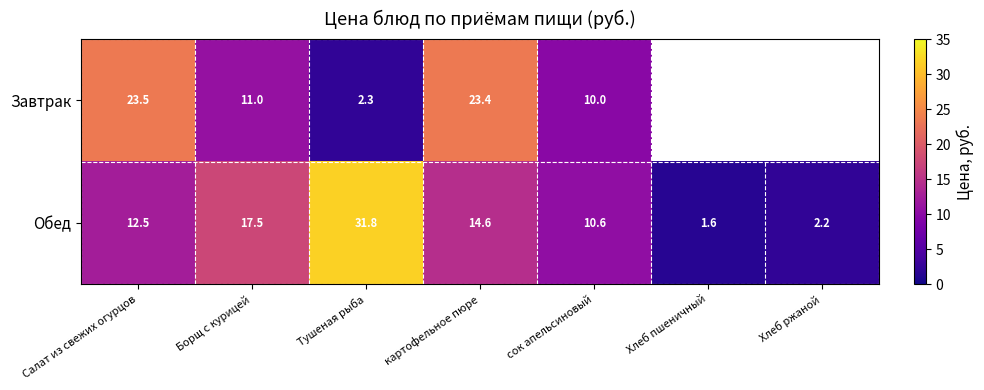

Where does the Обед series first go above 12?

Салат из свежих огурцов